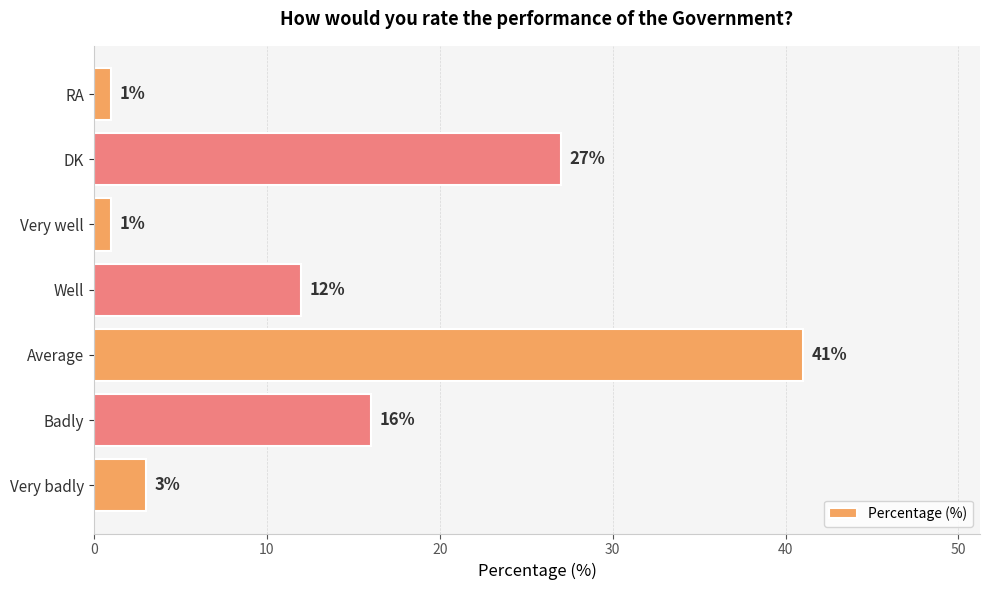

Reading bottom to top, transcribe all the data shown in this chart.

3	16	41	12	1	27	1